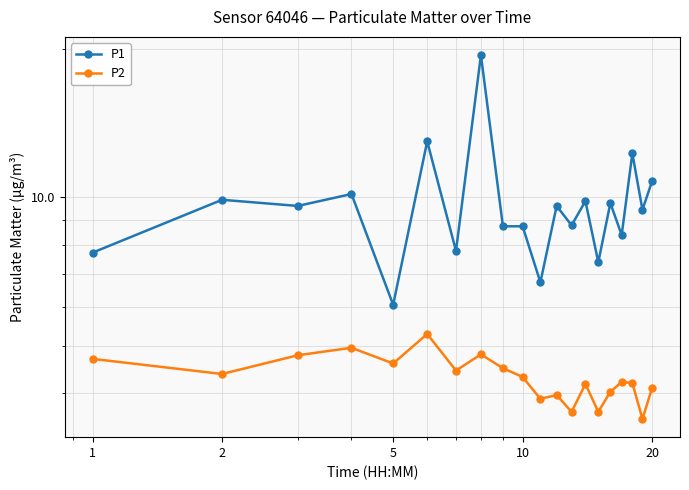

Where is the first local maximum for P1?

2